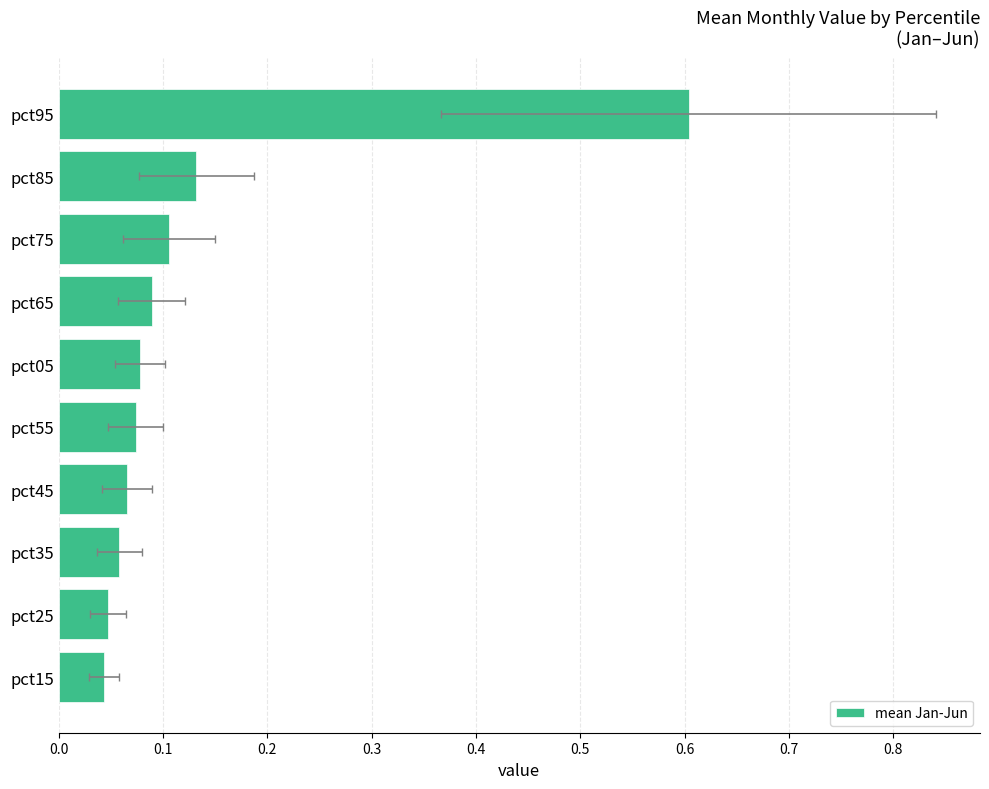

Is it true that the value at pct05 is 0.1?

True